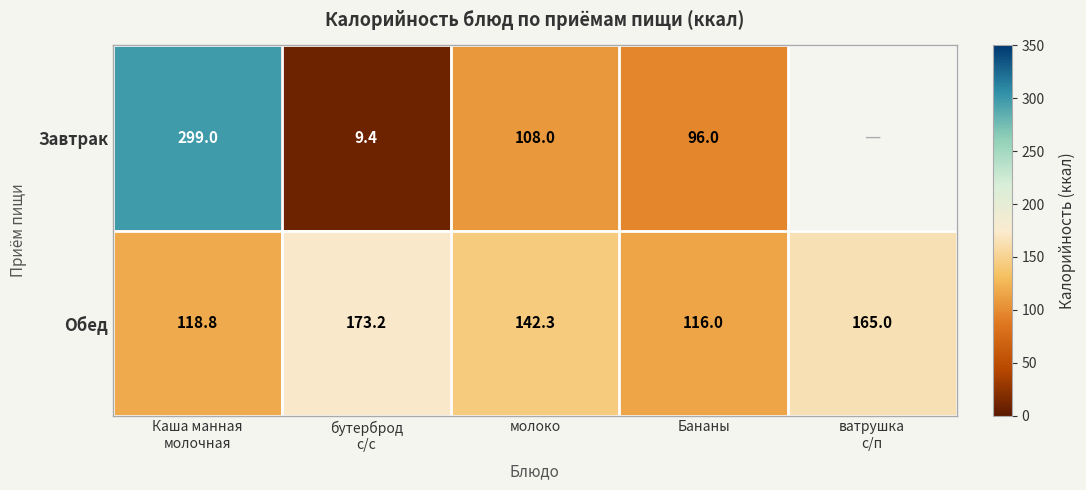

Read the Обед value at Бананы.

116.0